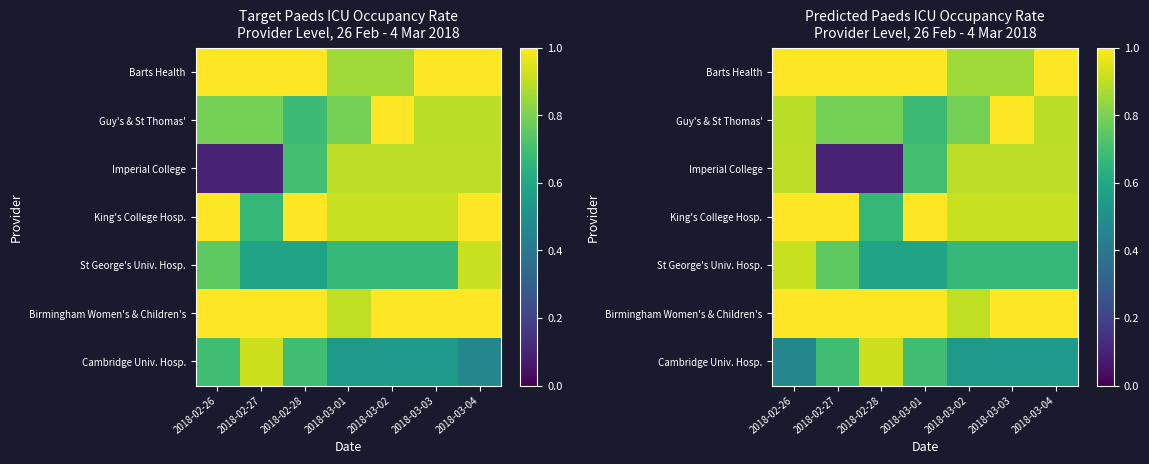

What is the maximum value shown in the chart?

1.0